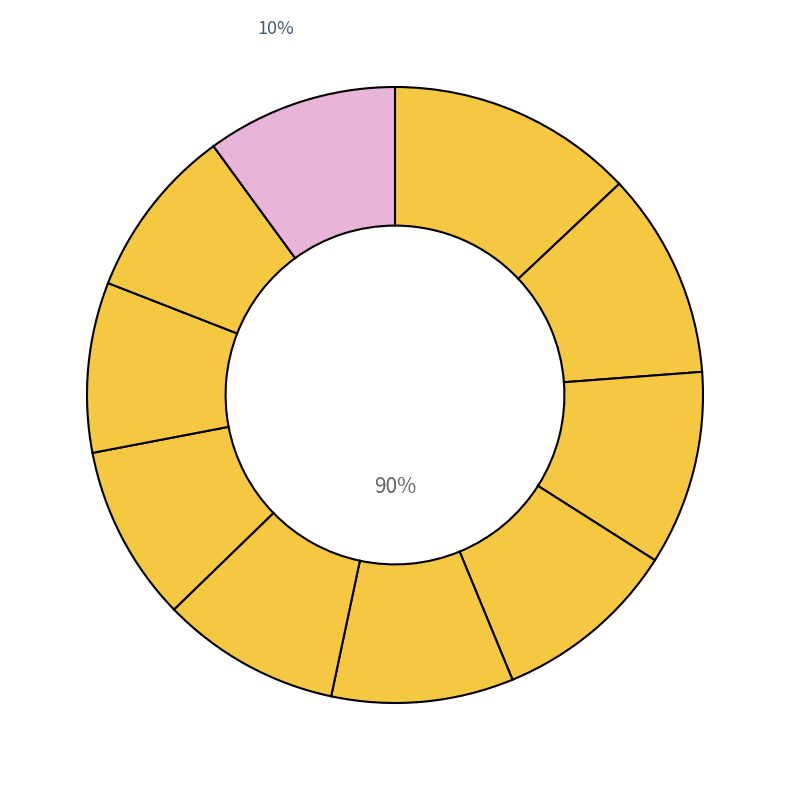

The pct85 slice represents 19% of the pie. True or false?

False